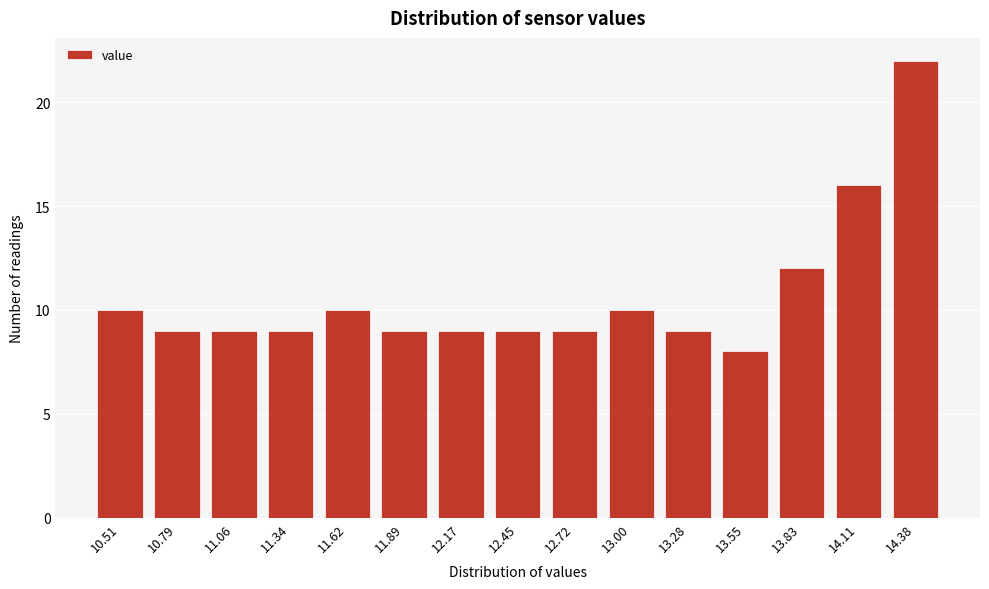

Reading right to left, transcribe all the data shown in this chart.

22	16	12	8	9	10	9	9	9	9	10	9	9	9	10